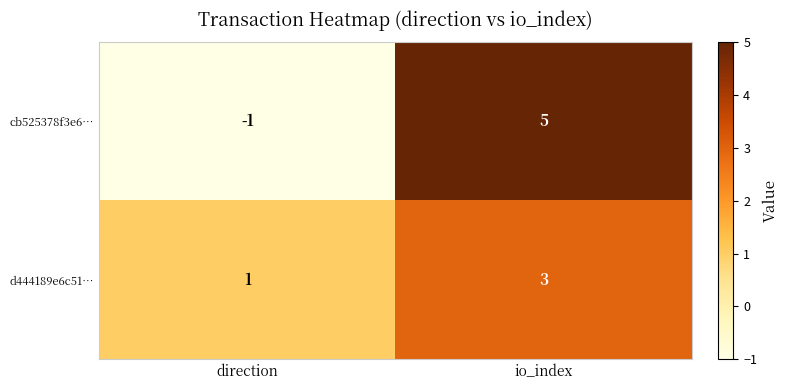

What value does the d444189e6c51… series have at io_index?

3